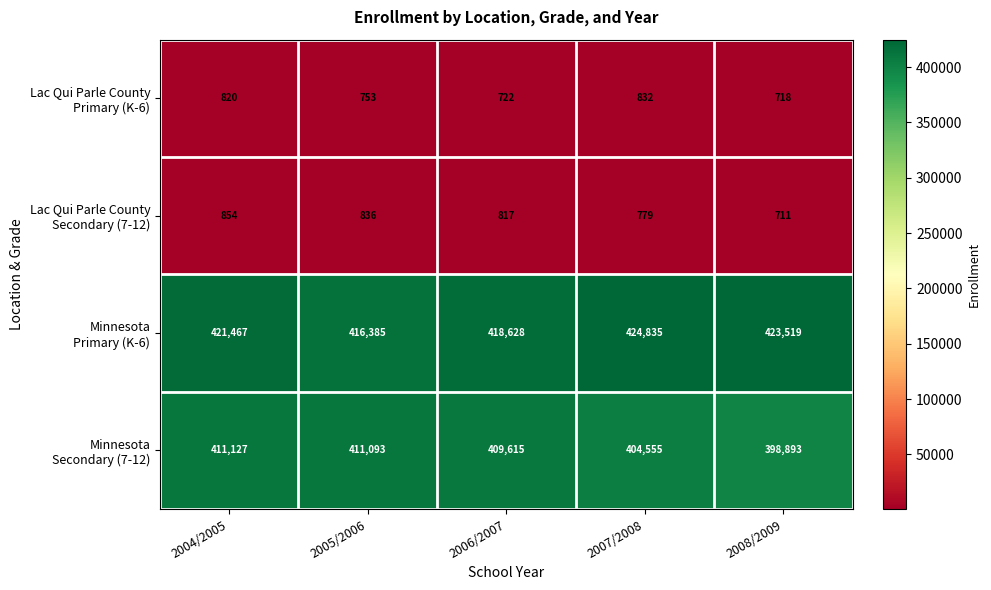

At how many categories does at least one series exceed 210404?

5